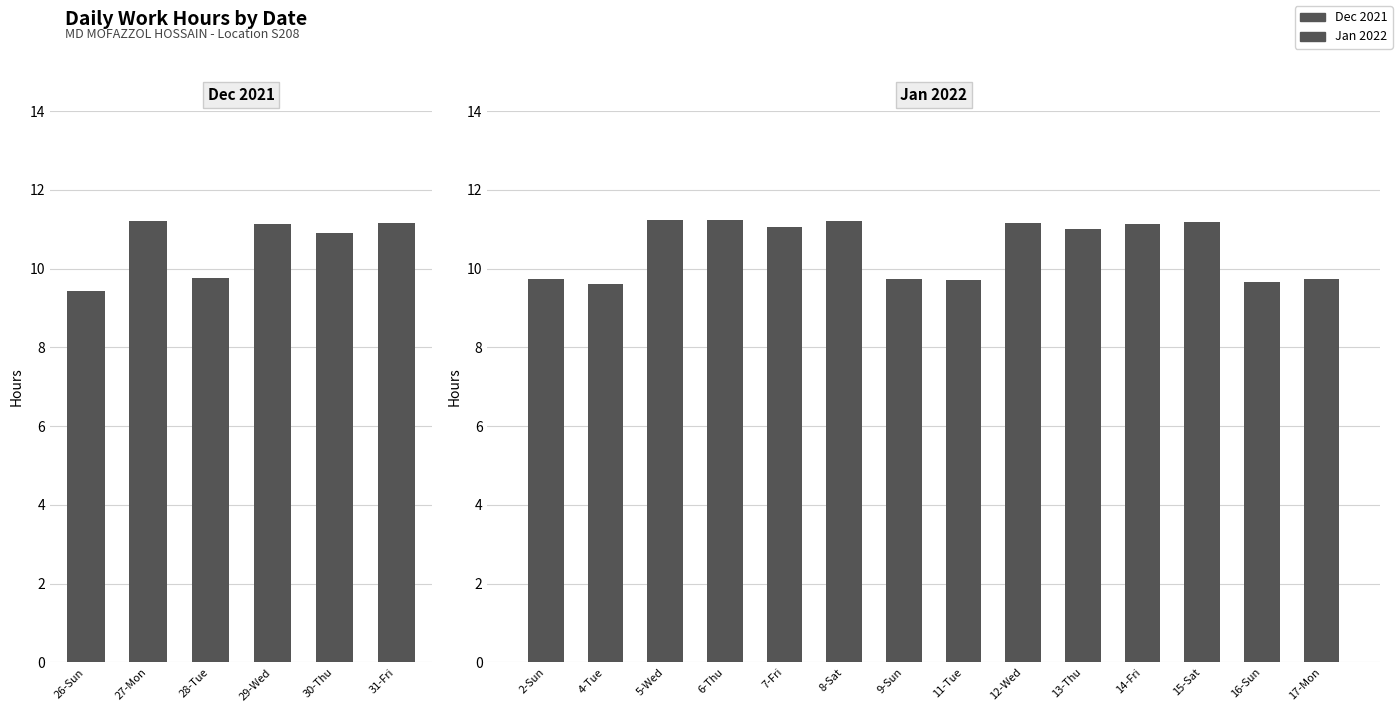

Which label corresponds to the smallest value in the chart?

26-Sun